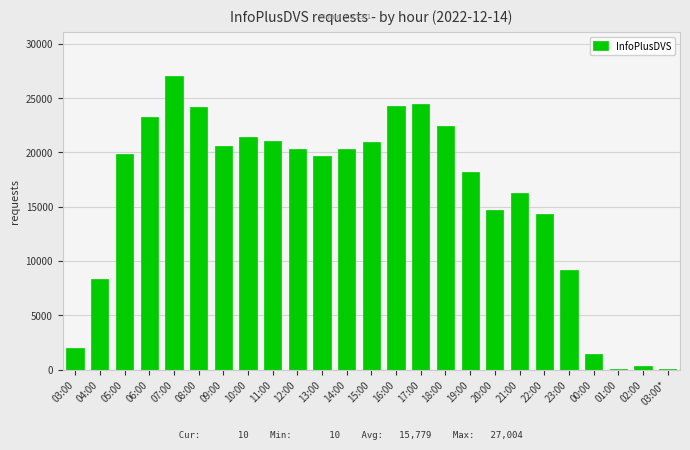

What is the maximum value shown in the chart?

27004